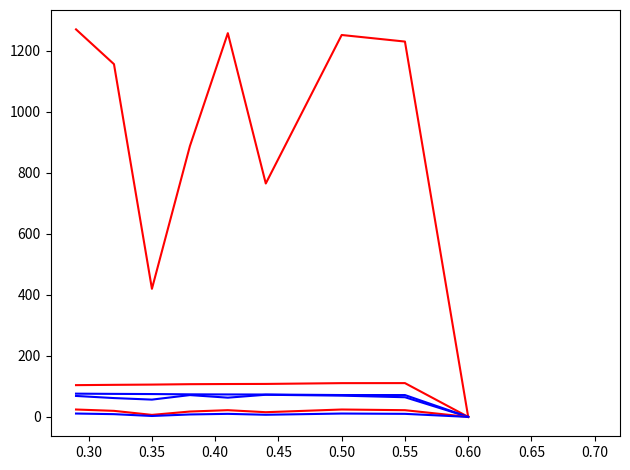

How many lines are shown in the chart?

6